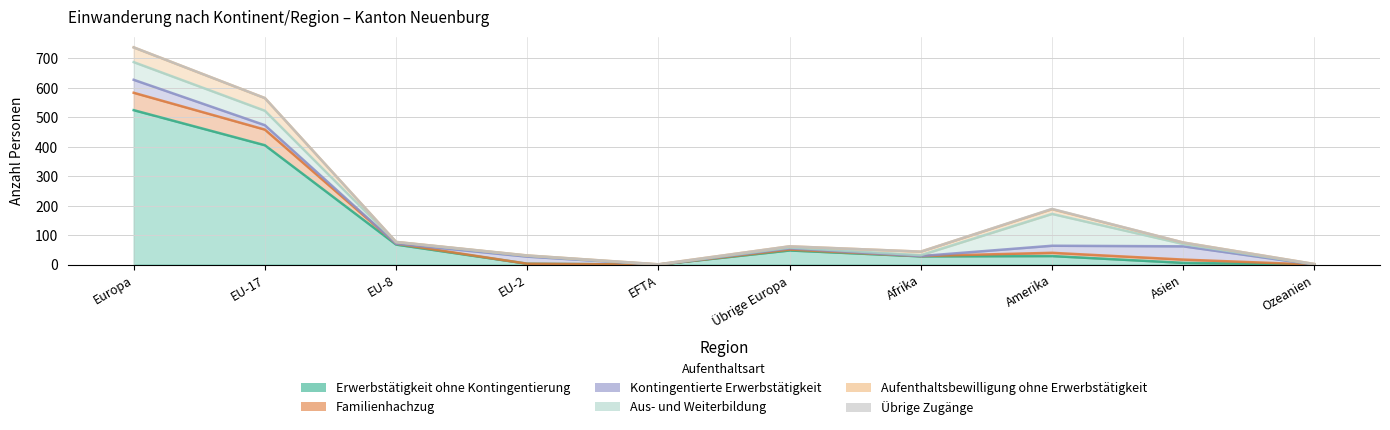

How many values in the Erwerbstätigkeit ohne Kontingentierung series exceed 29?

4